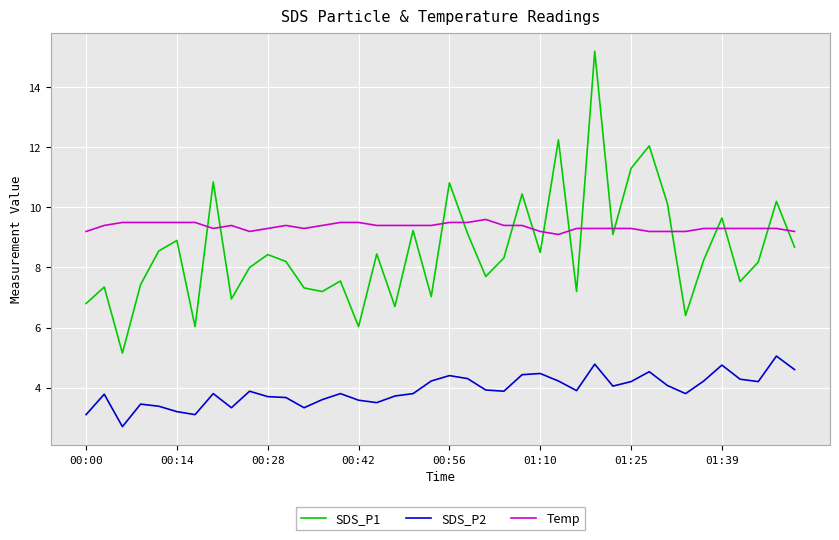

True or false: Temp and SDS_P2 intersect in this chart.

False